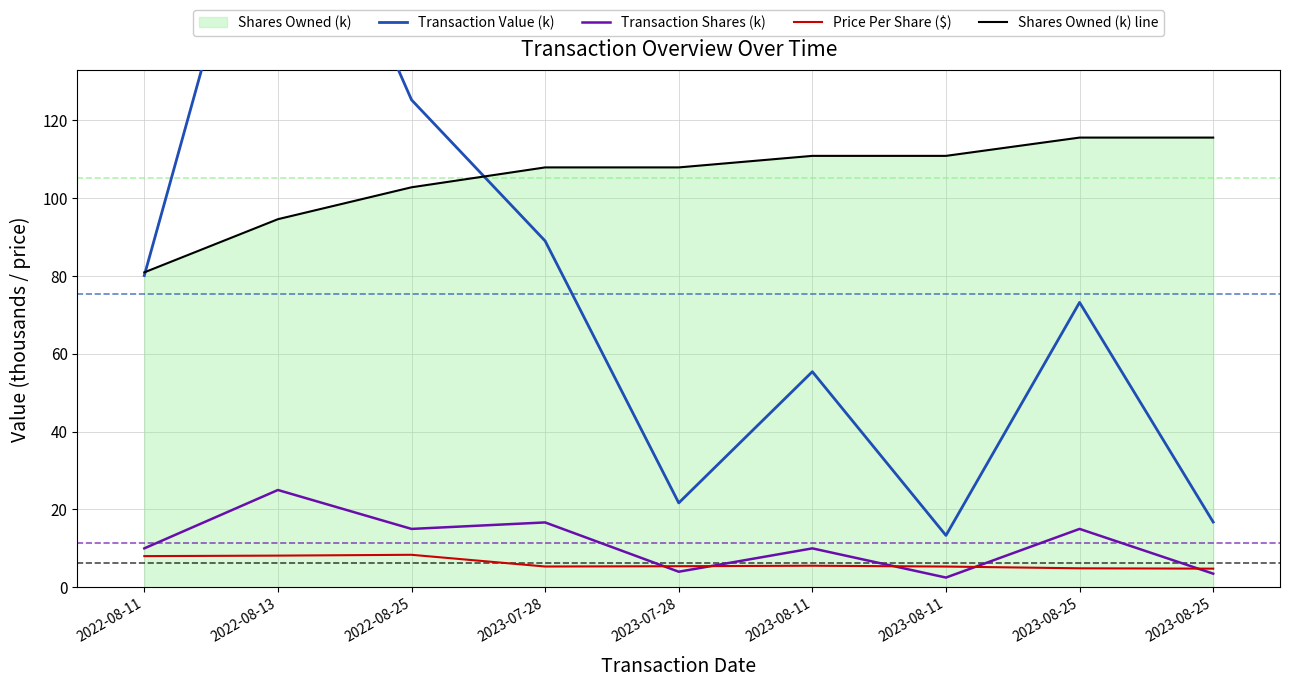

Where is the first local minimum for Transaction Shares (k)?

2022-08-25